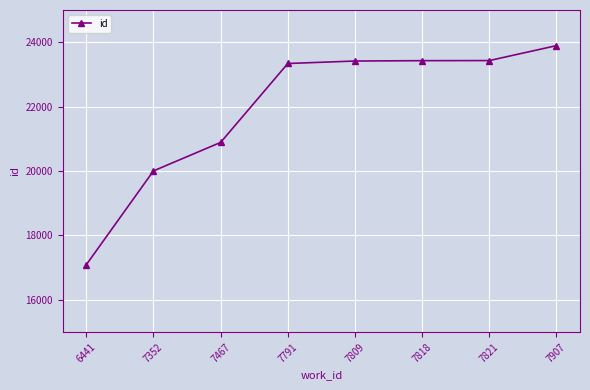

Is it true that the value at 6441 is 17091?

True